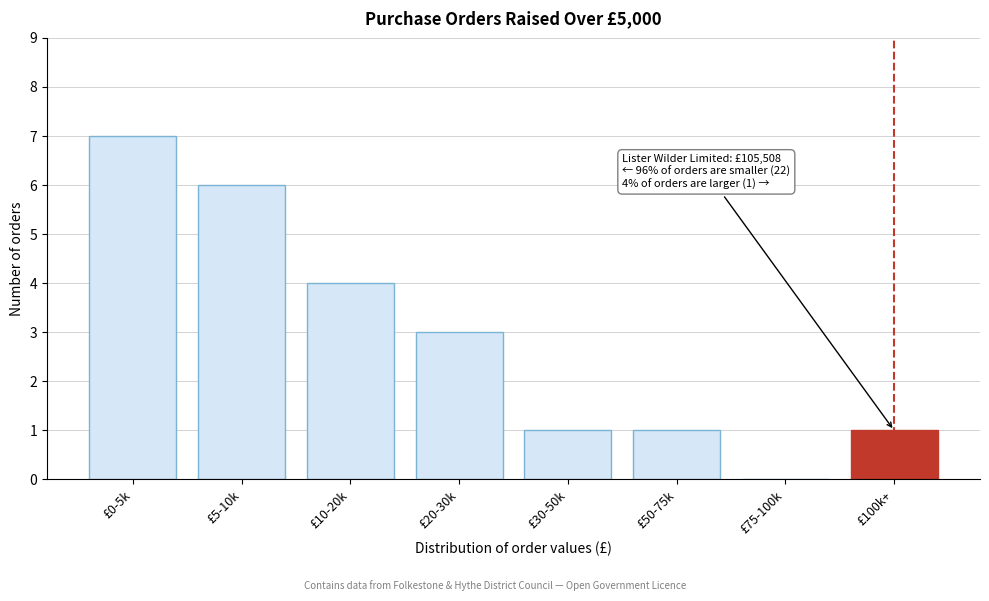

Reading left to right, what are all the values shown in this chart?

£0-5k=7	£5-10k=6	£10-20k=4	£20-30k=3	£30-50k=1	£50-75k=1	£75-100k=0	£100k+=1